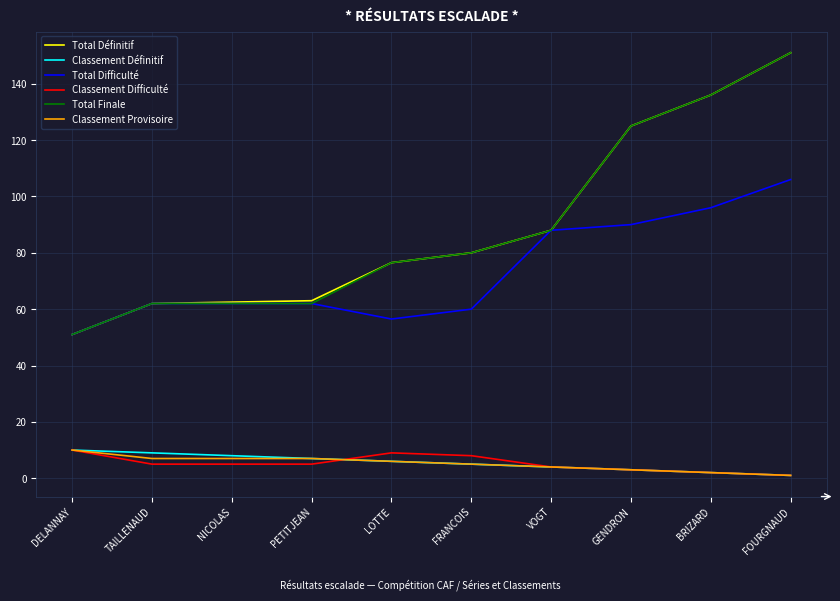

Is it true that Classement Difficulté equals 5.0 at TAILLENAUD?

True